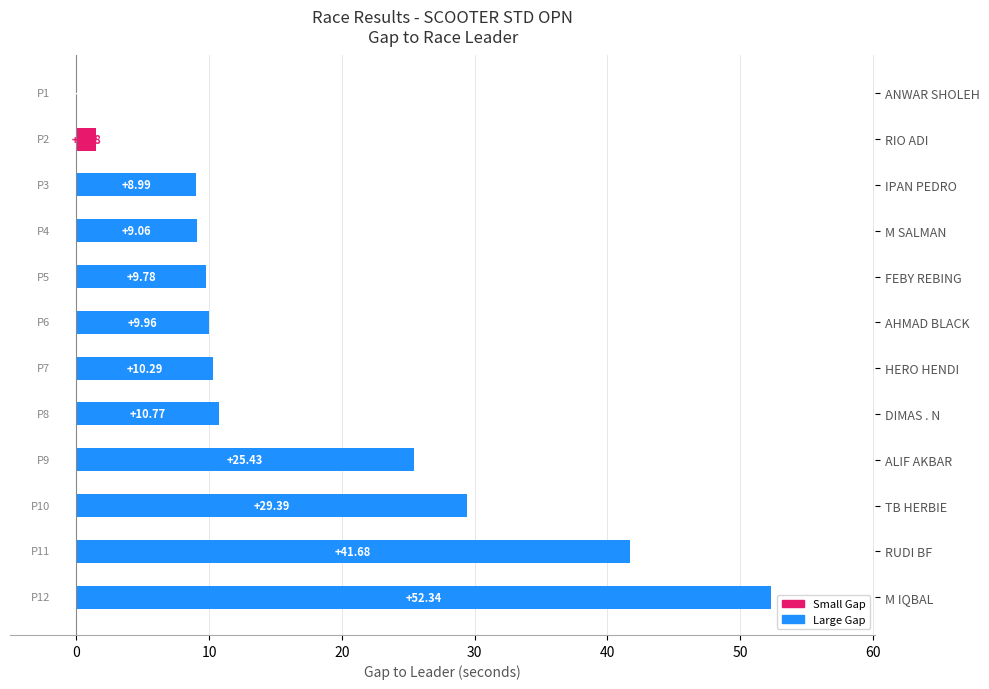

Where is the data nearest to the value 26?

ALIF AKBAR